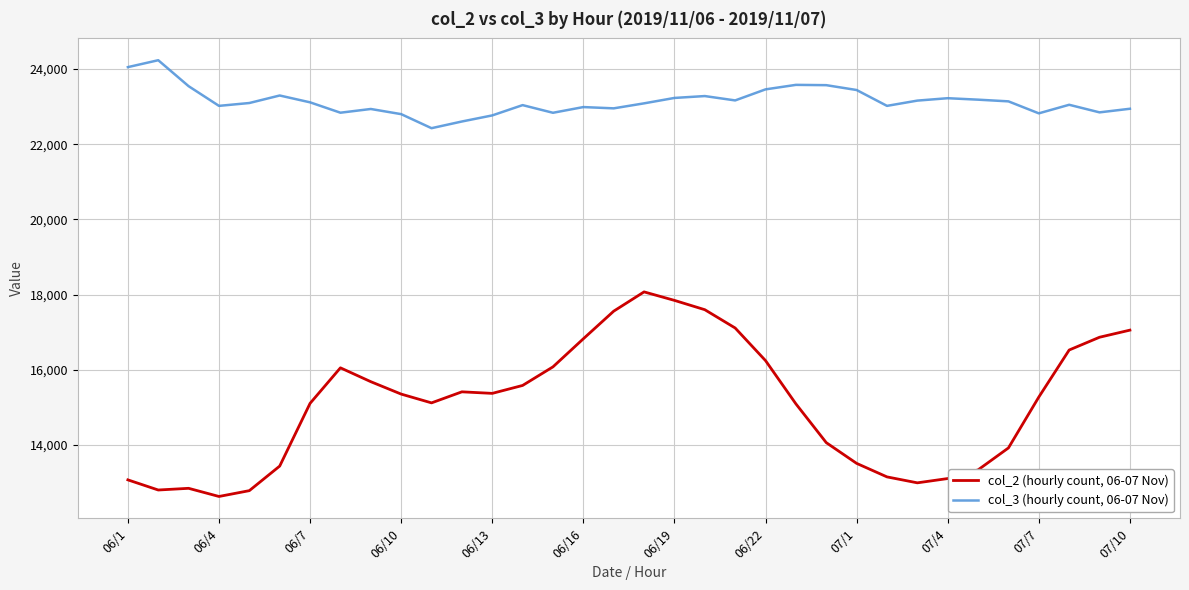

True or false: col_2 (hourly count, 06-07 Nov) and col_3 (hourly count, 06-07 Nov) cross at least once.

False